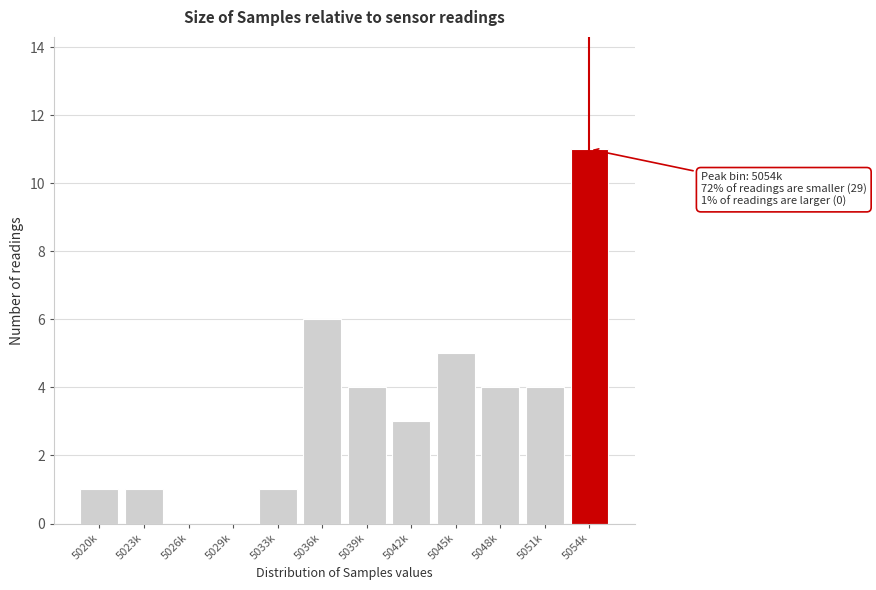

Reading left to right, list all the values displayed in this chart.

5020k=1	5023k=1	5026k=0	5029k=0	5033k=1	5036k=6	5039k=4	5042k=3	5045k=5	5048k=4	5051k=4	5054k=11